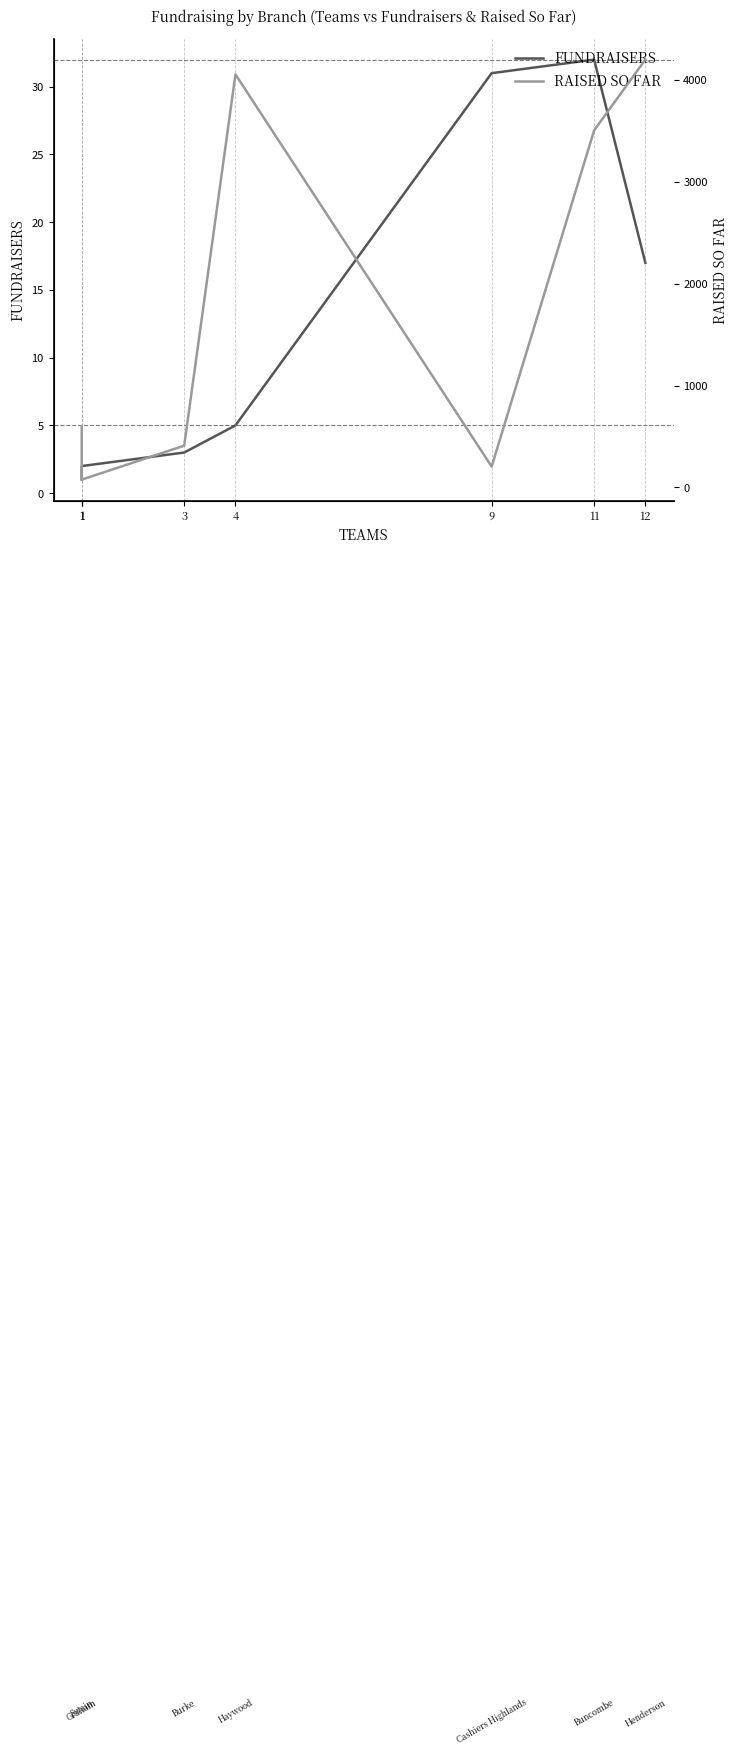

Where does the RAISED SO FAR series first go above 600?

4